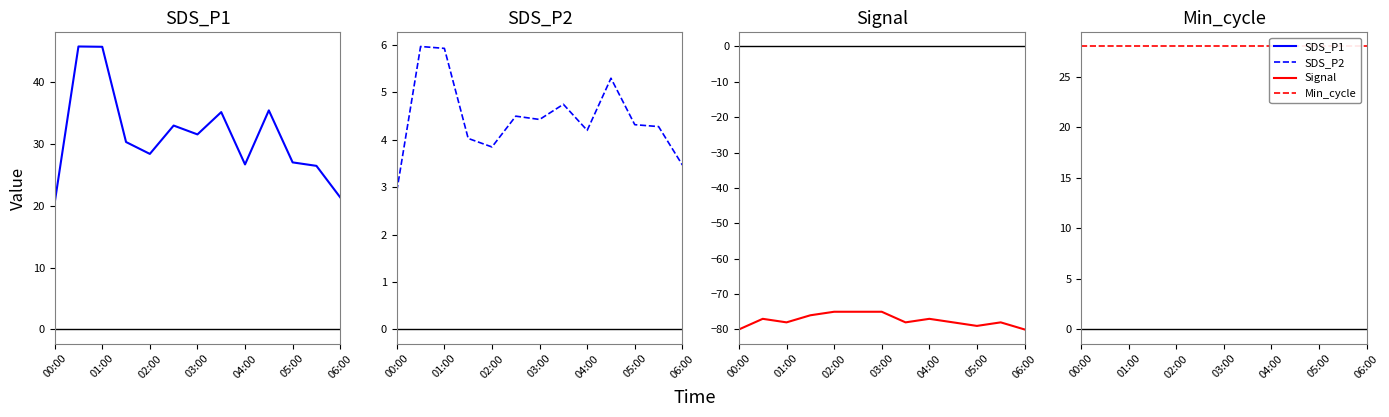

Reading left to right, extract all data points from this chart.

SDS_P1: 20.4	45.7	45.6	30.3	28.4	32.9	31.5	35.1	26.6	35.4	27.0	26.4	21.3
SDS_P2: 2.9	6.0	5.9	4.0	3.9	4.5	4.4	4.8	4.2	5.3	4.3	4.3	3.5
Signal: -80.0	-77.0	-78.0	-76.0	-75.0	-75.0	-75.0	-78.0	-77.0	-78.0	-79.0	-78.0	-80.0
Min_cycle: 28.0	28.0	28.0	28.0	28.0	28.0	28.0	28.0	28.0	28.0	28.0	28.0	28.0